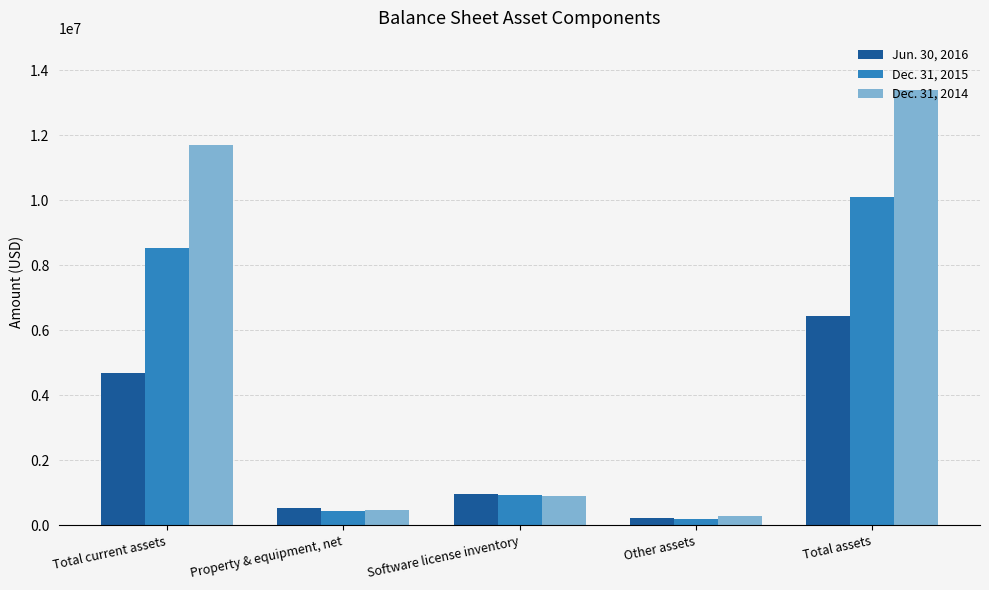

The Dec. 31, 2015 series shows 17865379 at Total assets. True or false?

False